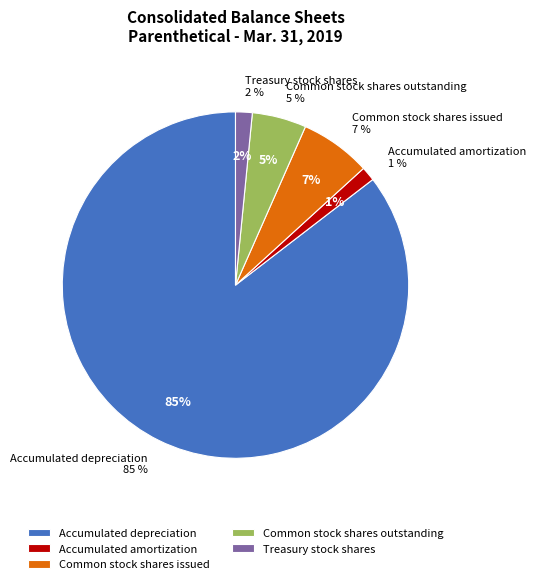

How many segments does this pie chart have?

5